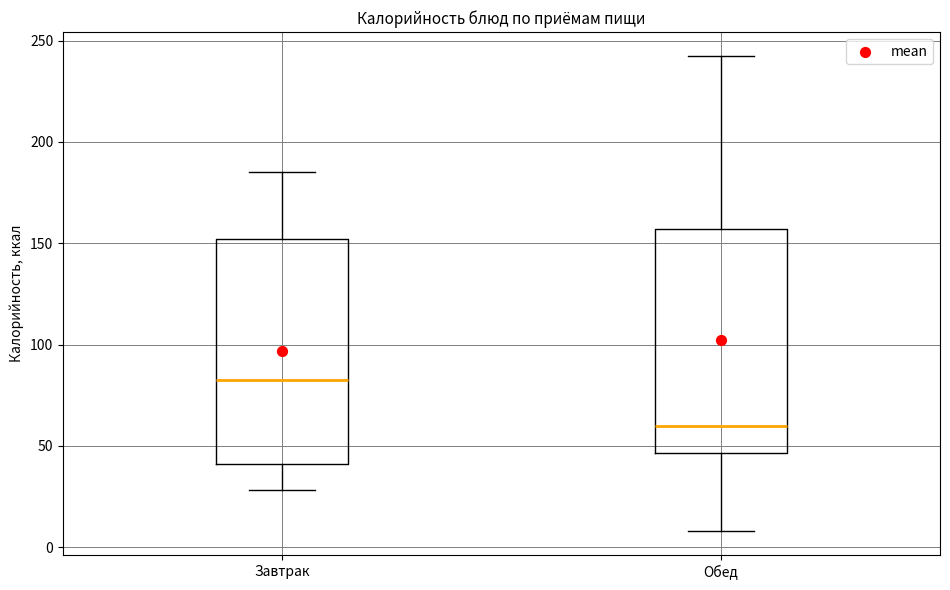

Where is the lower edge of the box for Завтрак on the y-axis? The values are not printed on the chart, so give them approximately, as read against the axis.

40